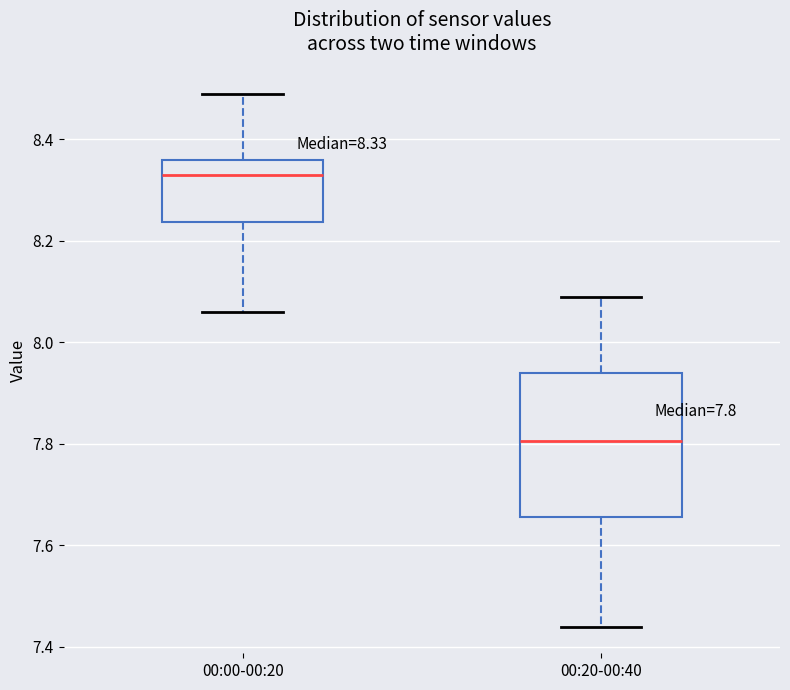

Comparing the boxes themselves (not the whiskers), which one is the tallest?

00:20-00:40